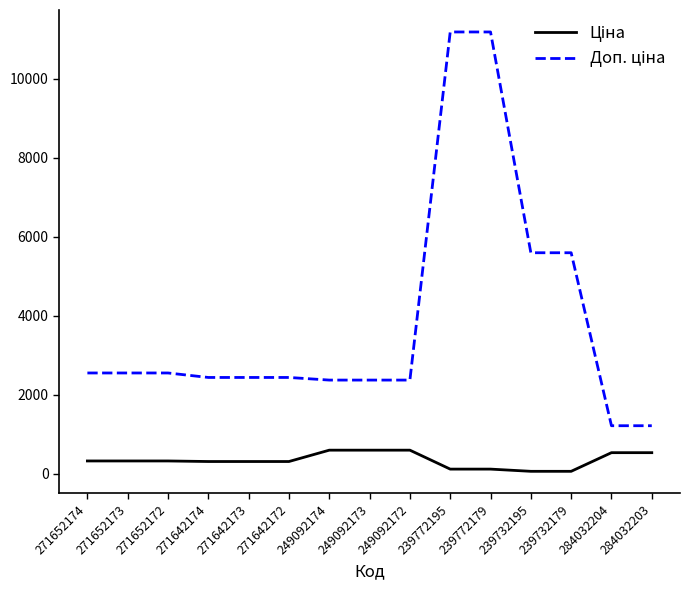

What is the maximum value shown in the chart?

11182.0